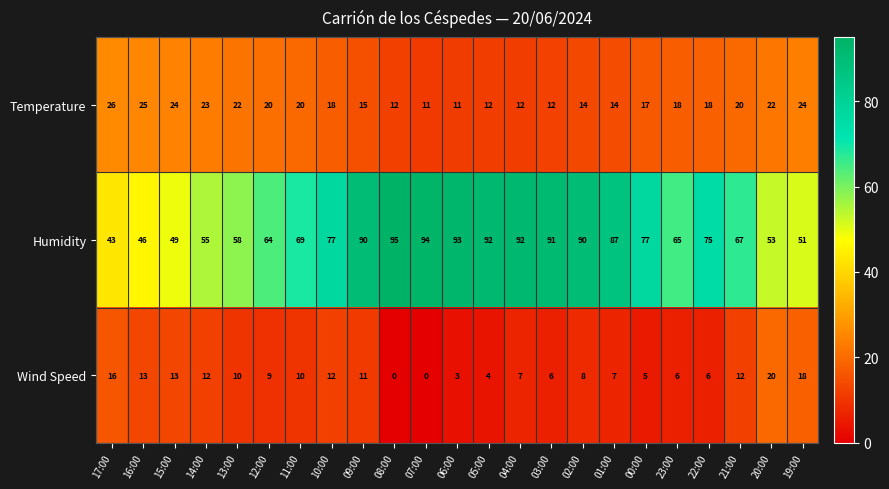

Rank the series at 10:00 from lowest to highest value.

Wind Speed, Temperature, Humidity